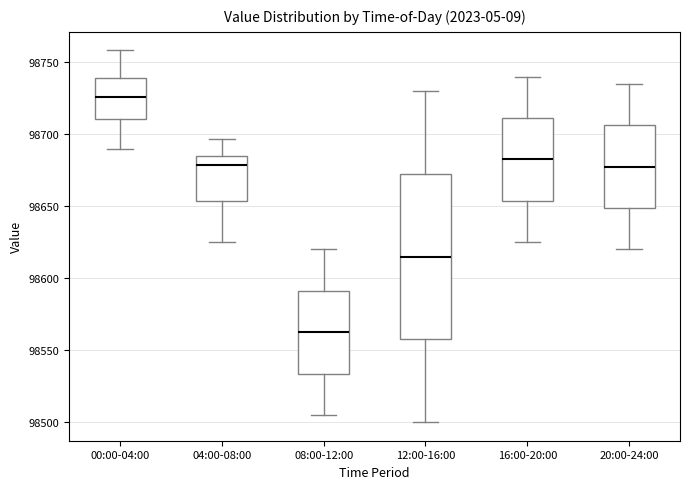

Which box has the lowest median line?

08:00-12:00